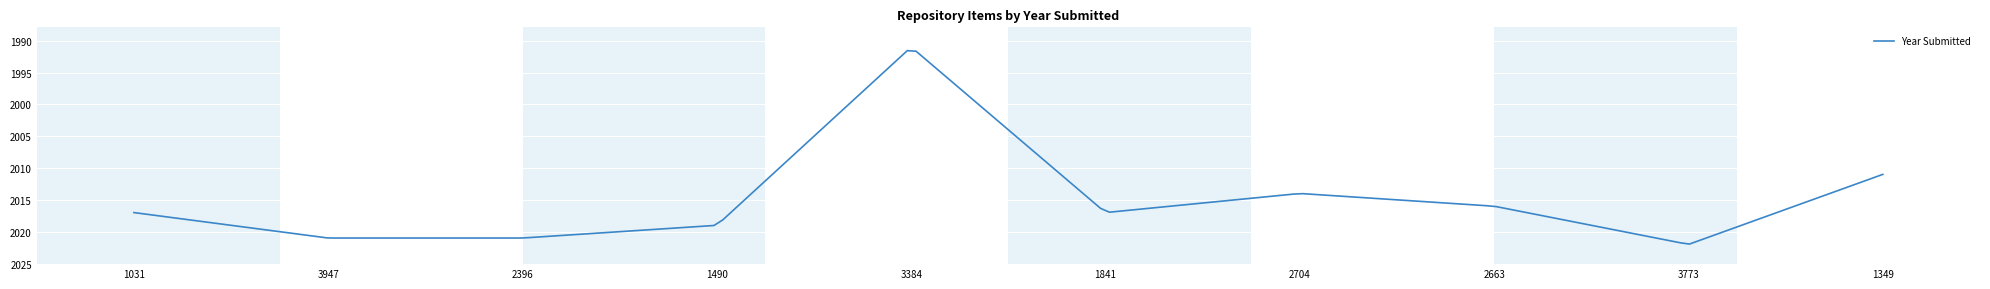

What is the greatest value displayed?

2021.9